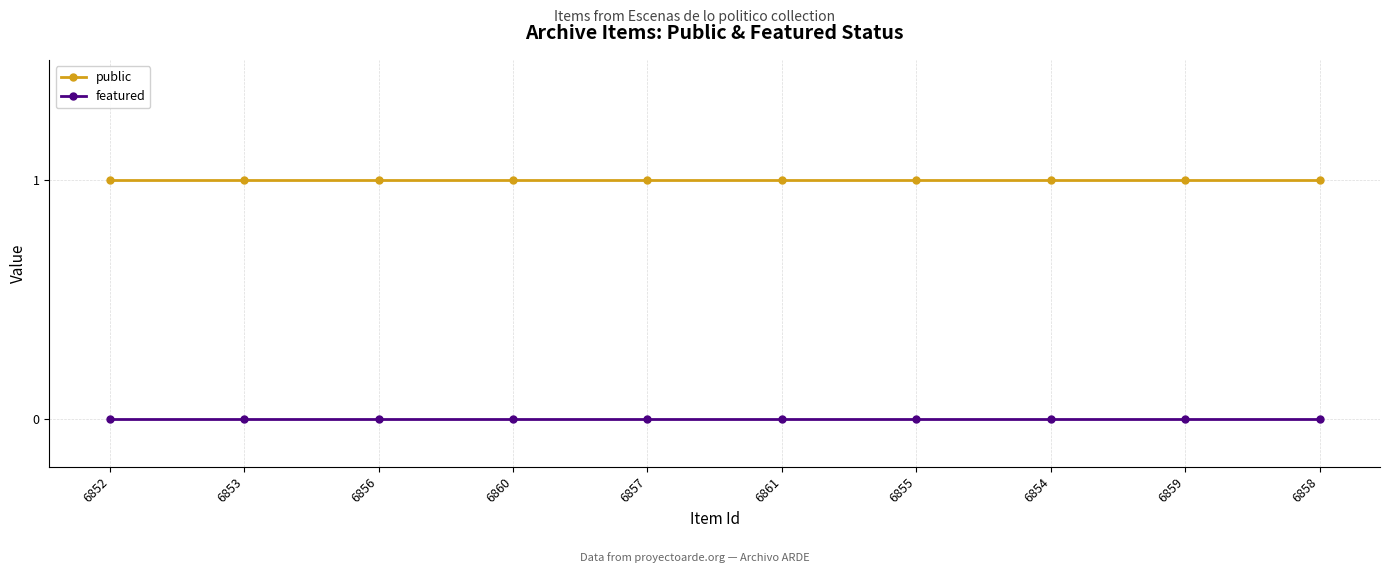

What are all the series names shown in the legend?

public, featured